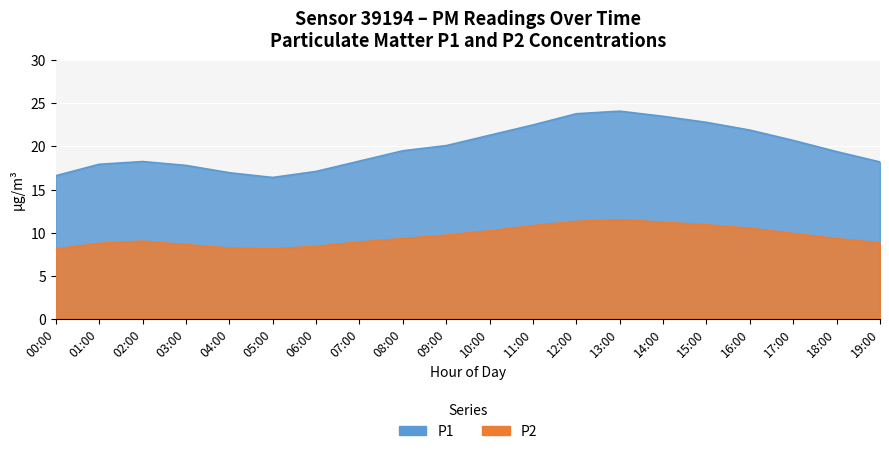

Where is the first local maximum for P1?

02:00